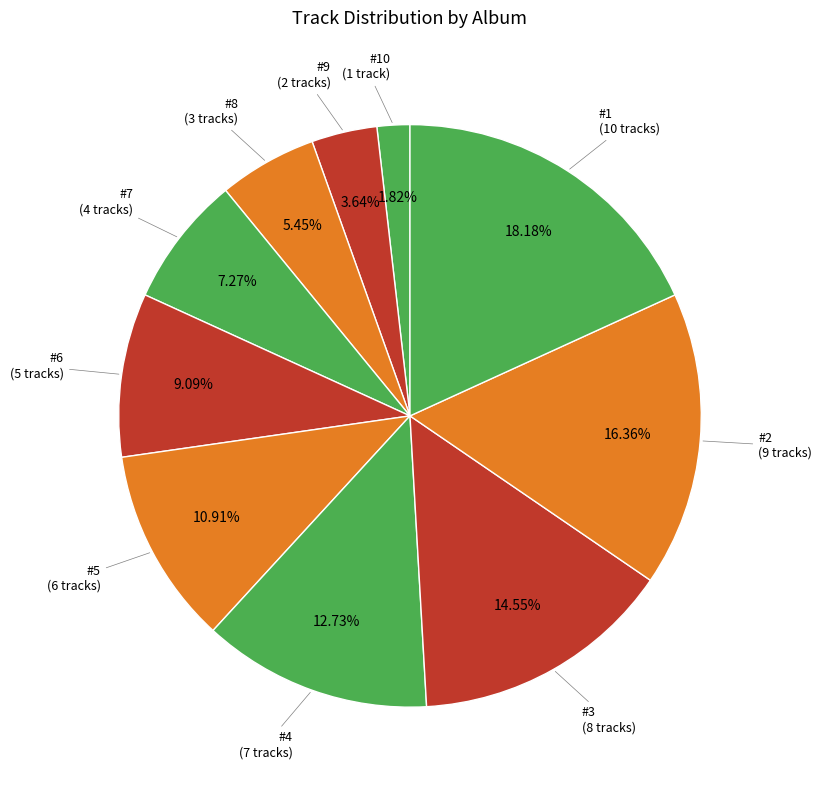

Is there a majority slice in this chart?

No